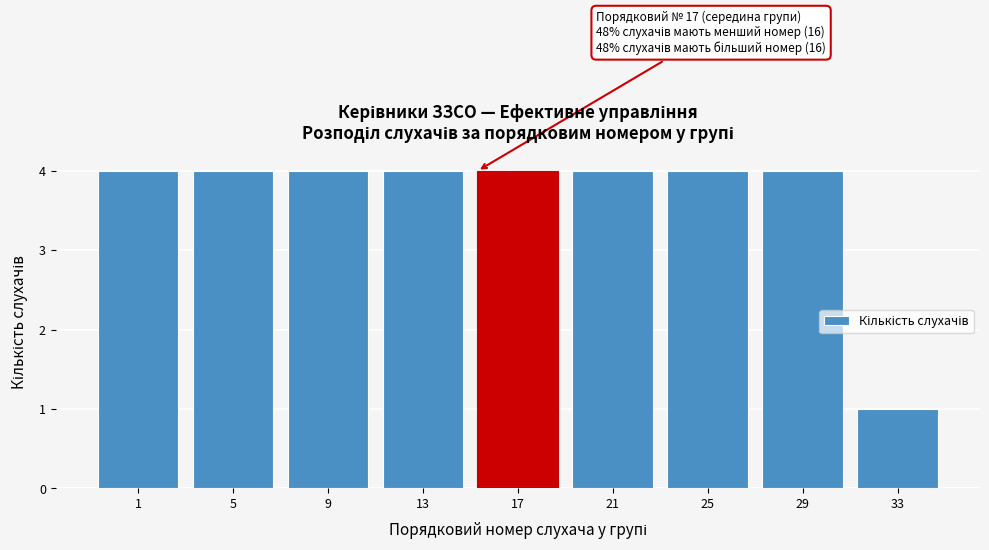

Reading left to right, transcribe all the data shown in this chart.

1=4	5=4	9=4	13=4	17=4	21=4	25=4	29=4	33=1